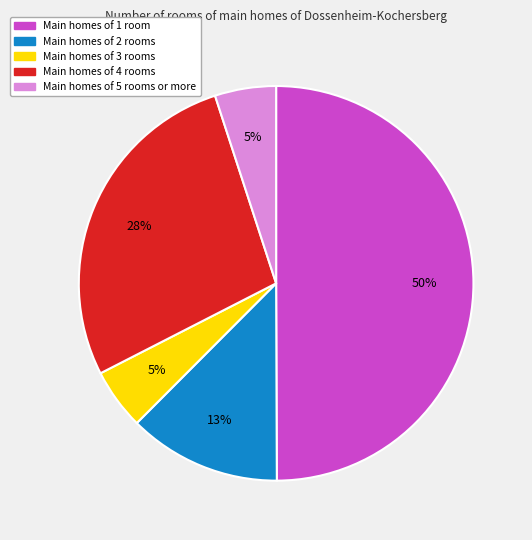

Is it true that Main homes of 5 rooms or more is 5% of the pie?

True